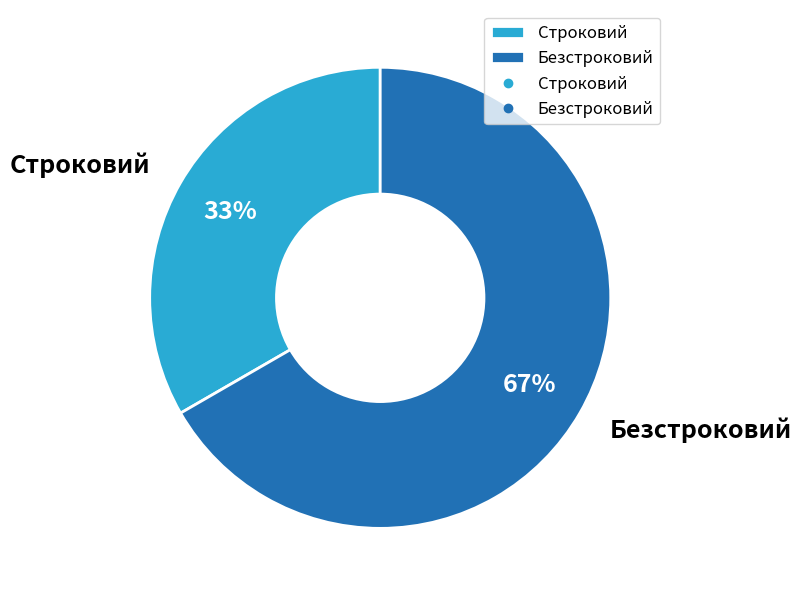

What is the largest slice in the pie chart?

Безстроковий